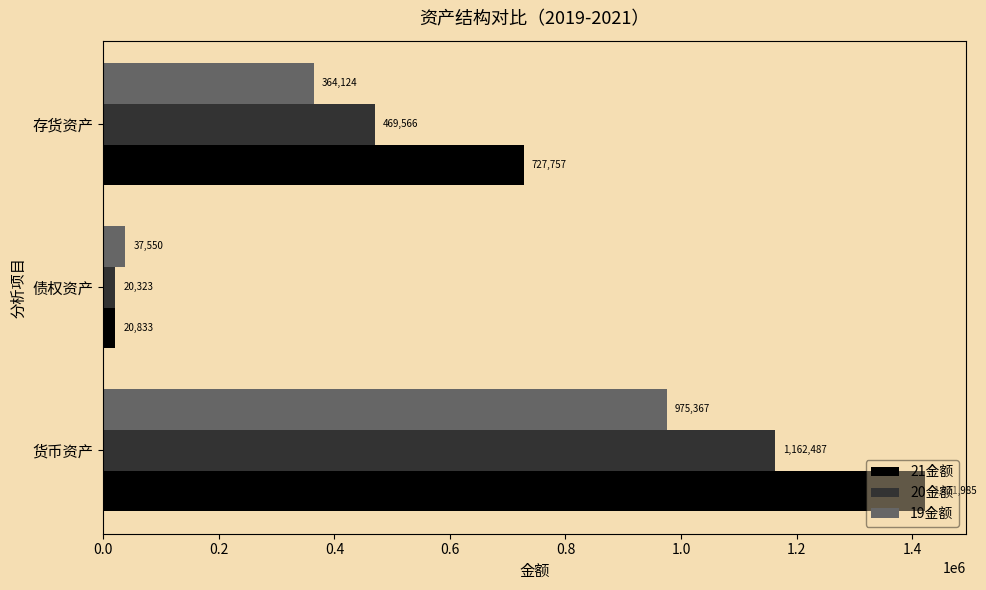

List the series in order of their overall mean, lowest first.

19金额, 20金额, 21金额